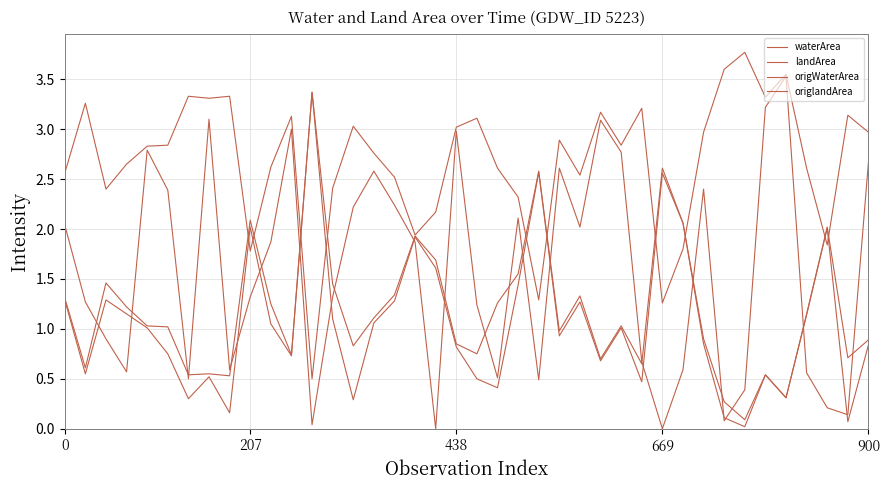

Count the number of categories in the chart.

40